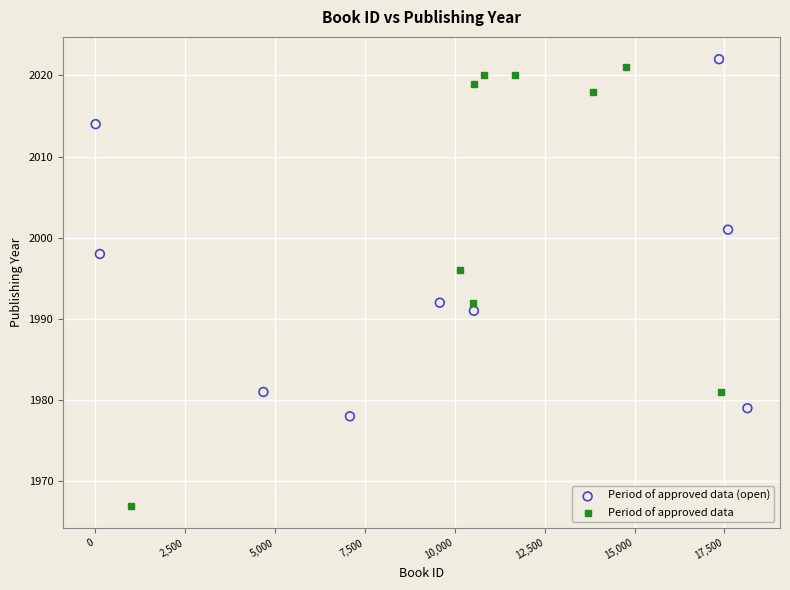

What are all the series names shown in the legend?

Period of approved data (open), Period of approved data